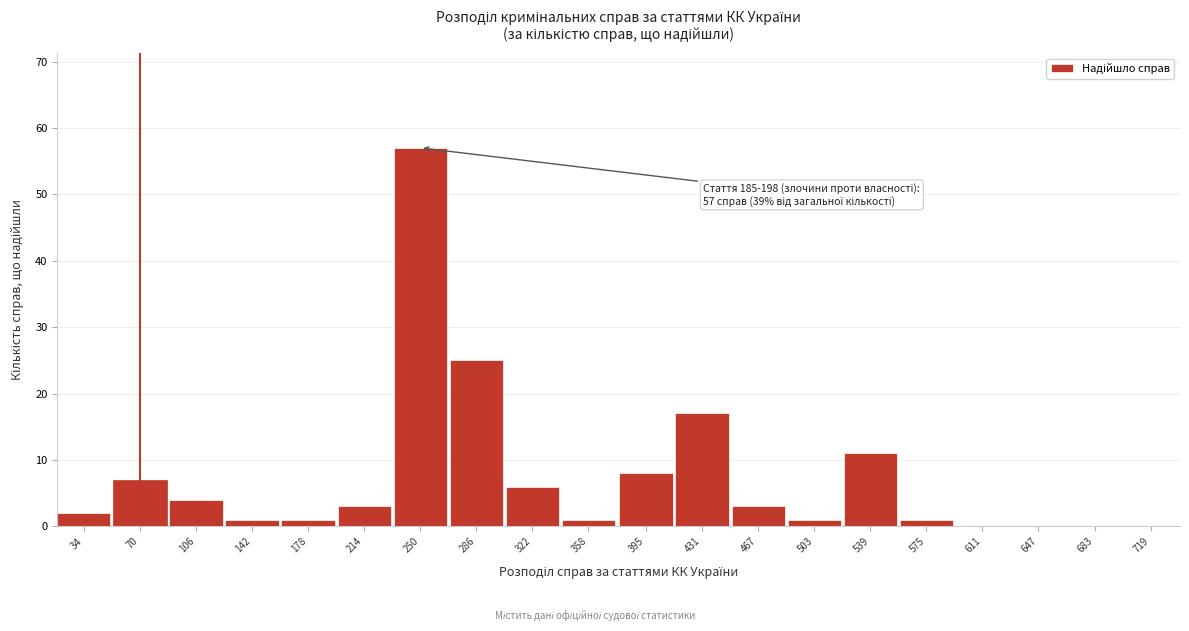

Reading left to right, extract all data points from this chart.

34=2	70=7	106=4	142=1	178=1	214=3	250=57	286=25	322=6	358=1	395=8	431=17	467=3	503=1	539=11	575=1	611=0	647=0	683=0	719=0